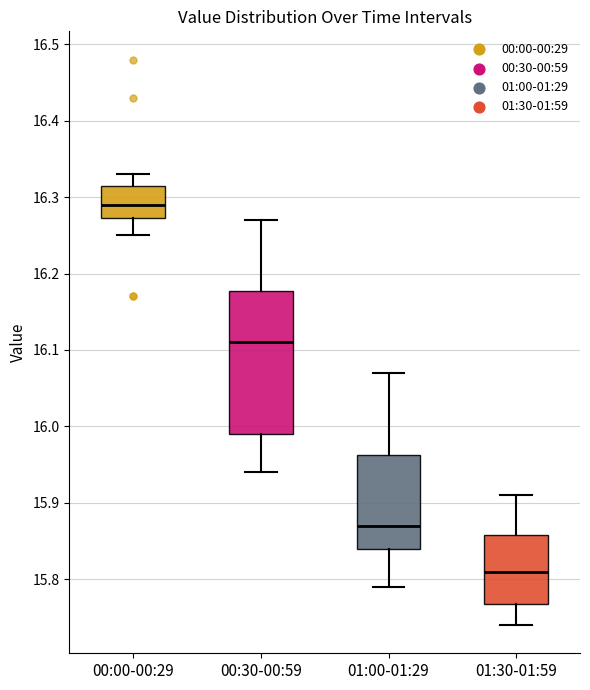

Reading left to right, transcribe this box plot: for each box, give where its median line is, the range the box spans, and where its two whiskers end, as read against the y-axis. The values are not printed on the chart, so give them approximately, as read against the axis.

00:00-00:29: median 16.29, box 16.27 to 16.32, whiskers 16.25 to 16.33
00:30-00:59: median 16.11, box 15.99 to 16.18, whiskers 15.94 to 16.27
01:00-01:29: median 15.87, box 15.84 to 15.96, whiskers 15.79 to 16.07
01:30-01:59: median 15.81, box 15.77 to 15.86, whiskers 15.74 to 15.91